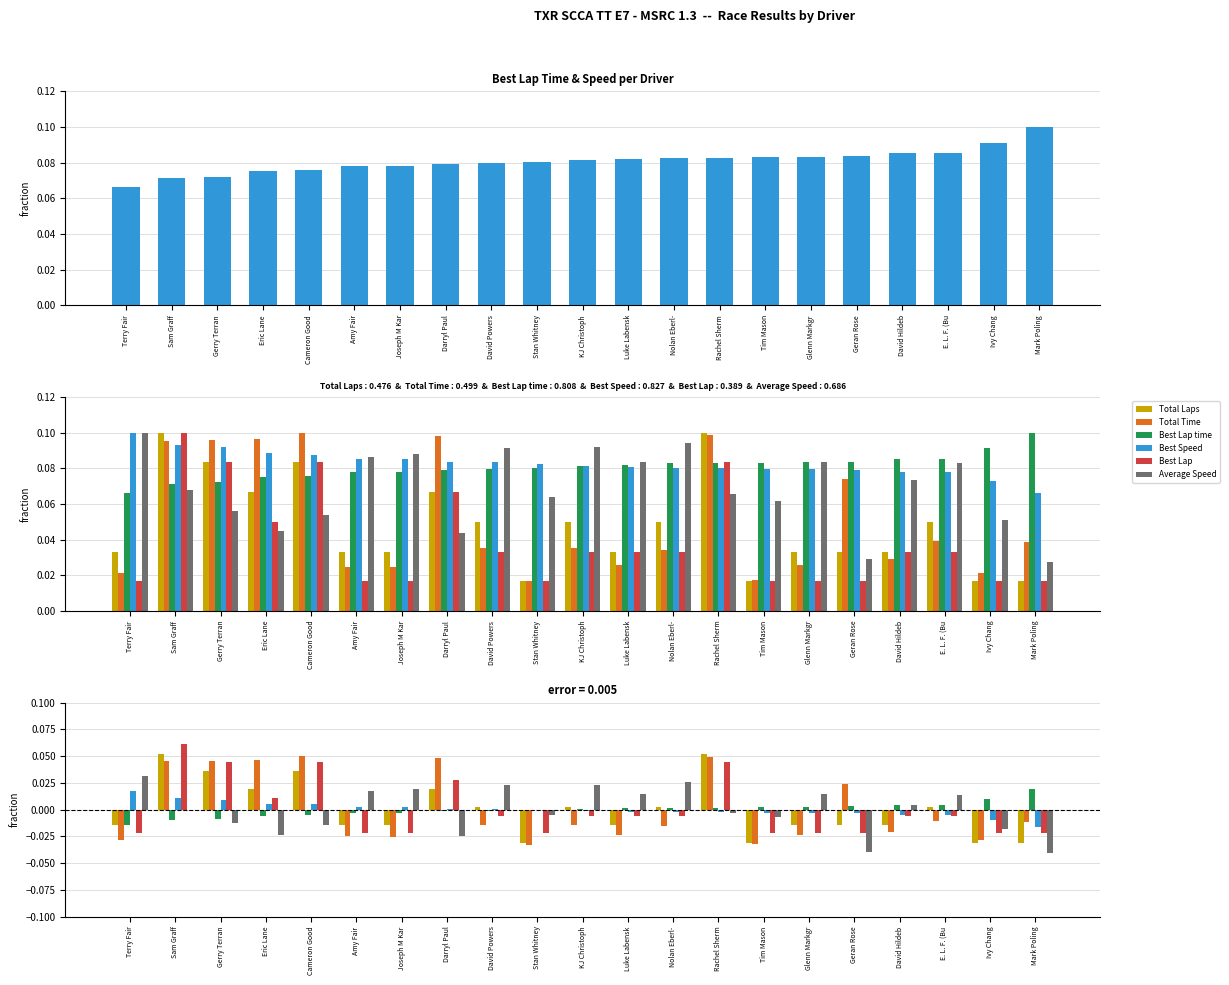

How many values in Best Speed are above zero?

9